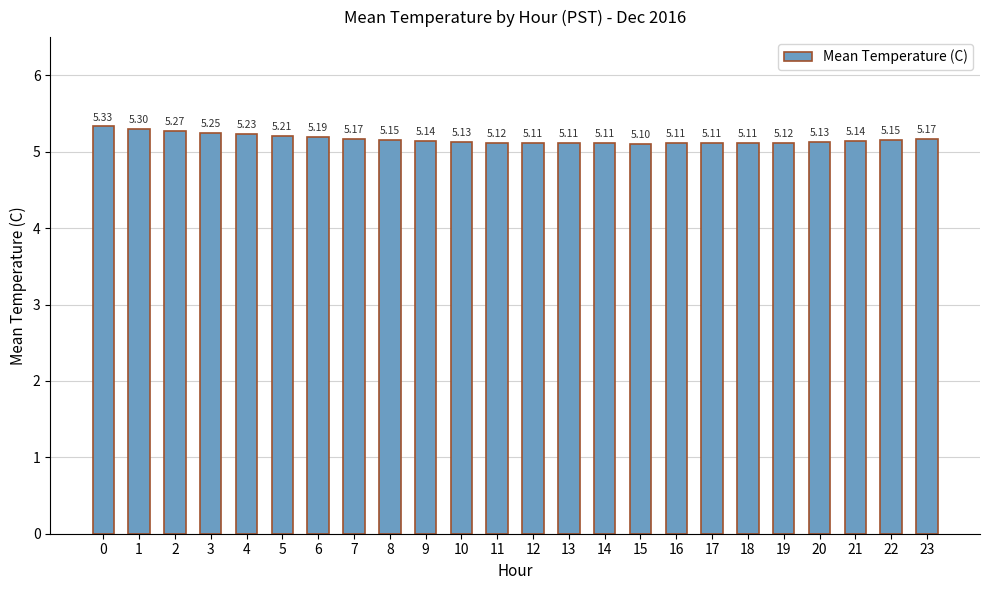

Where is the data nearest to the value 5?

15